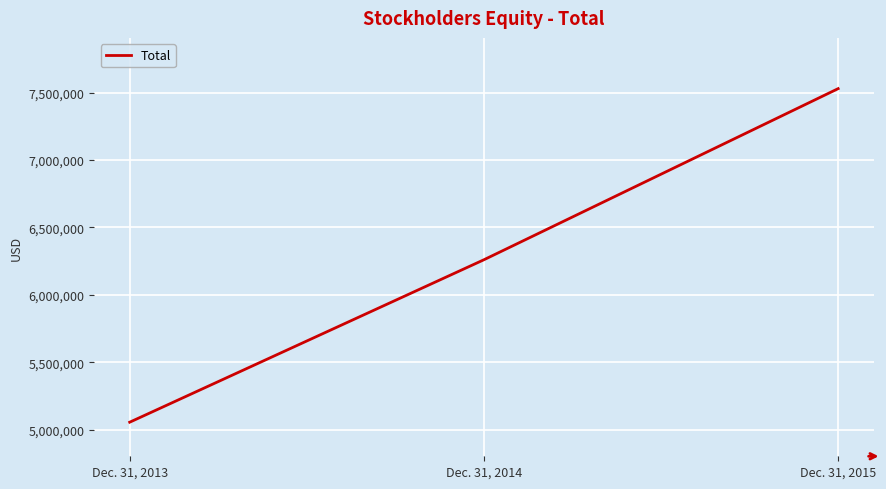

How many categories are shown in the chart?

3